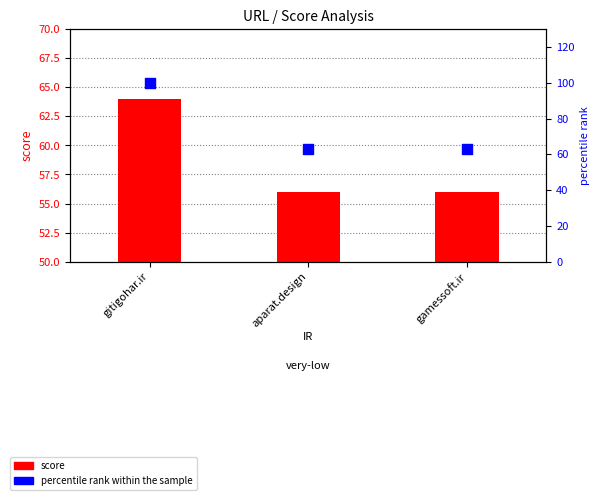

Which series has the largest total across all categories?

percentile rank within the sample